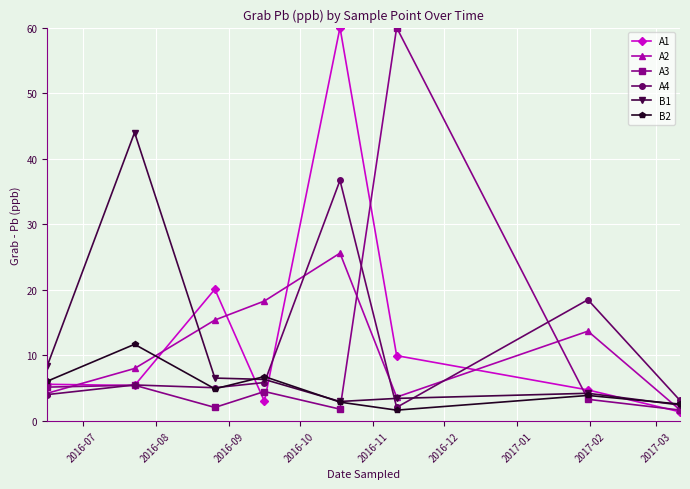

What is the value of the A2 point at the 7th from the left?

13.7